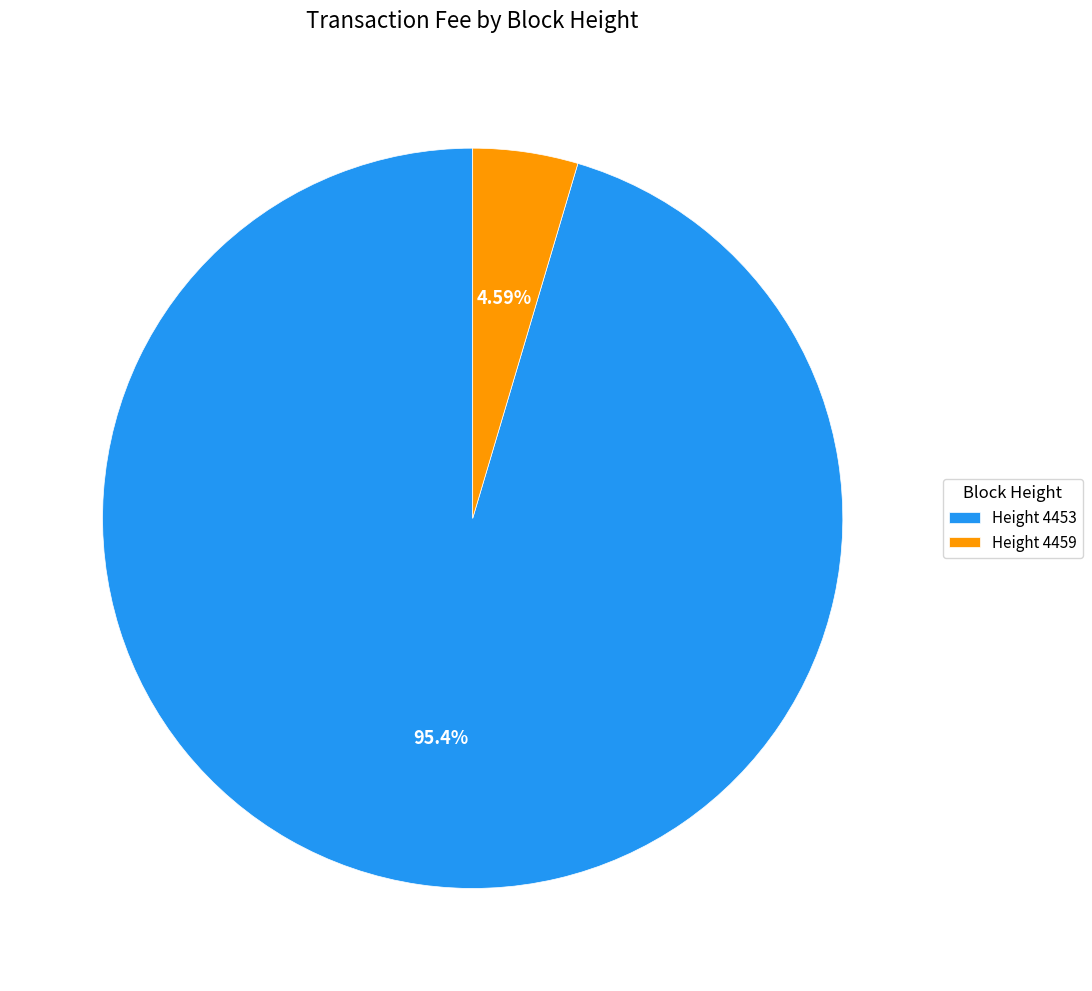

What is the largest slice in the pie chart?

Height 4453